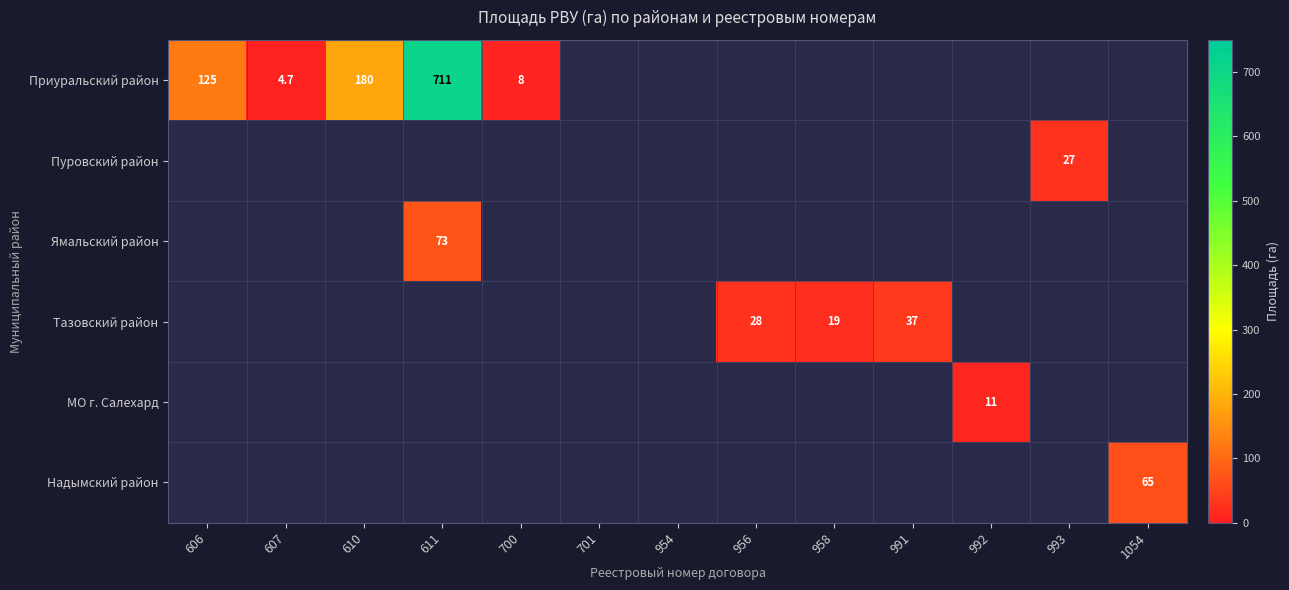

The Надымский район series shows 65.0 at 1054. True or false?

True